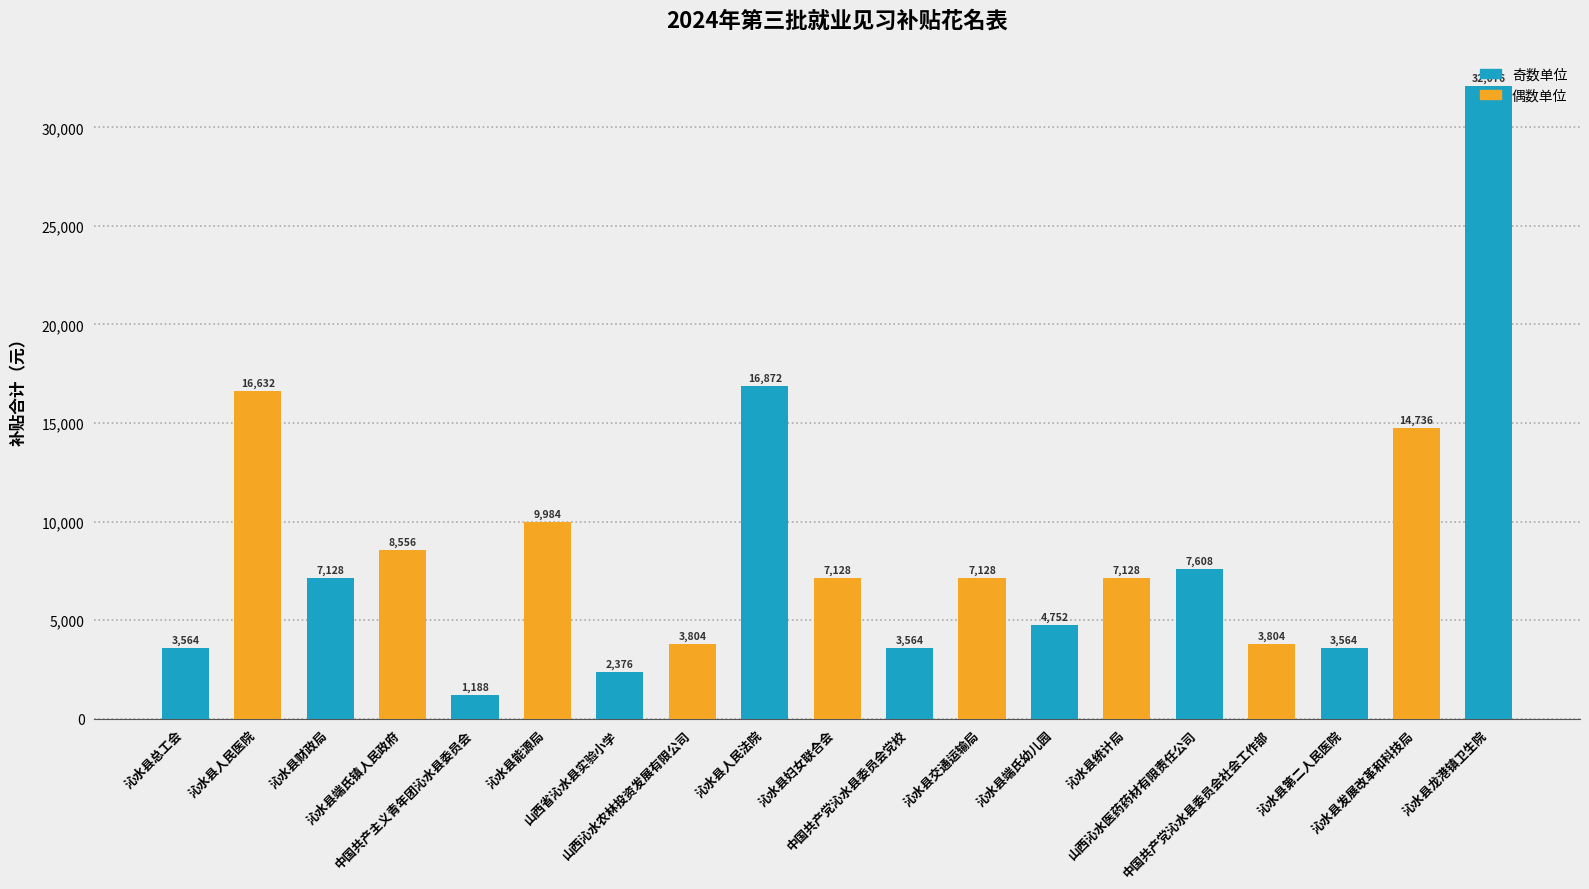

What is the sum of all values?

161592